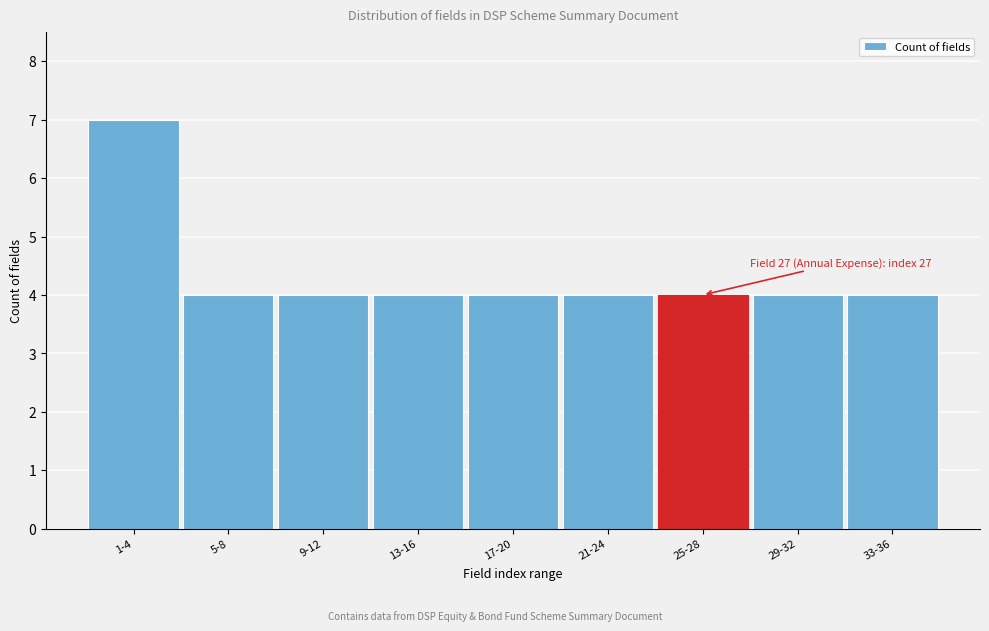

Reading left to right, list all the values displayed in this chart.

7	4	4	4	4	4	4	4	4